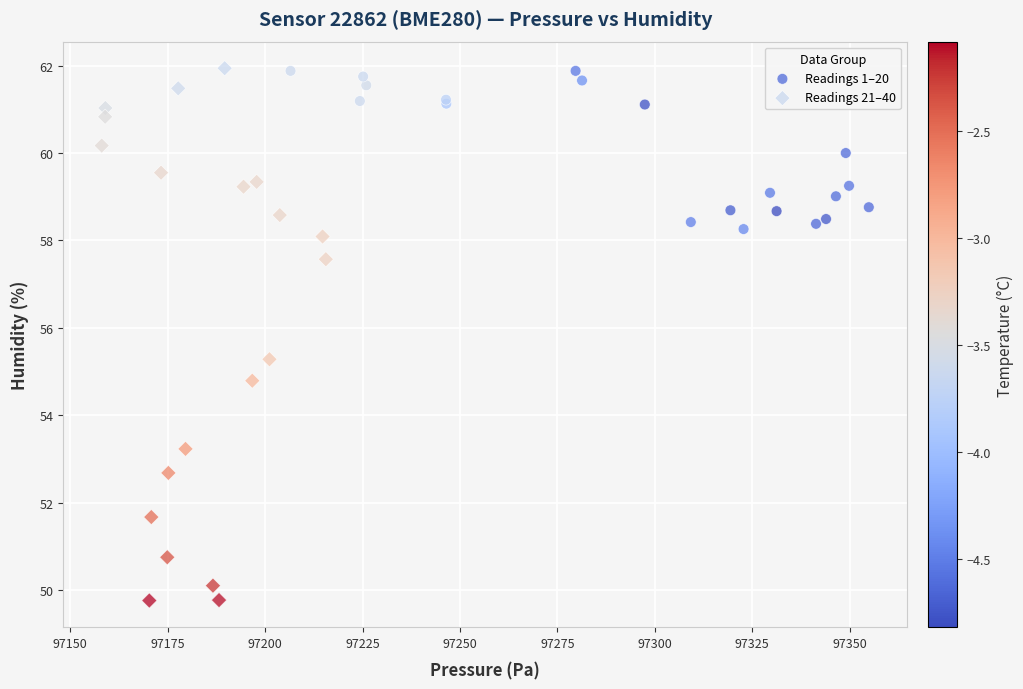

Which series reaches the minimum Y coordinate?

Readings 21–40